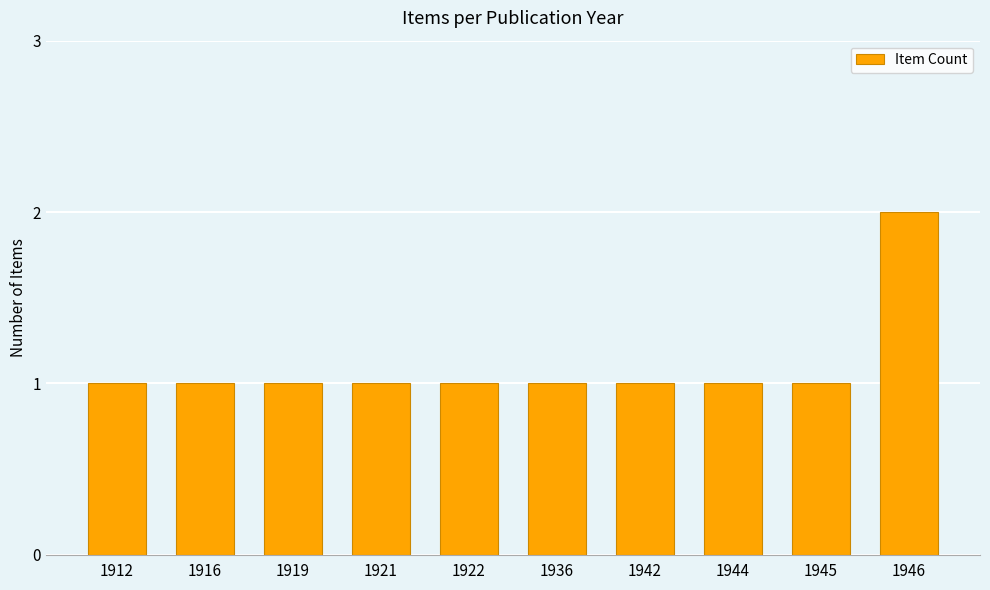

True or false: the data shows 1 at 1922.

True